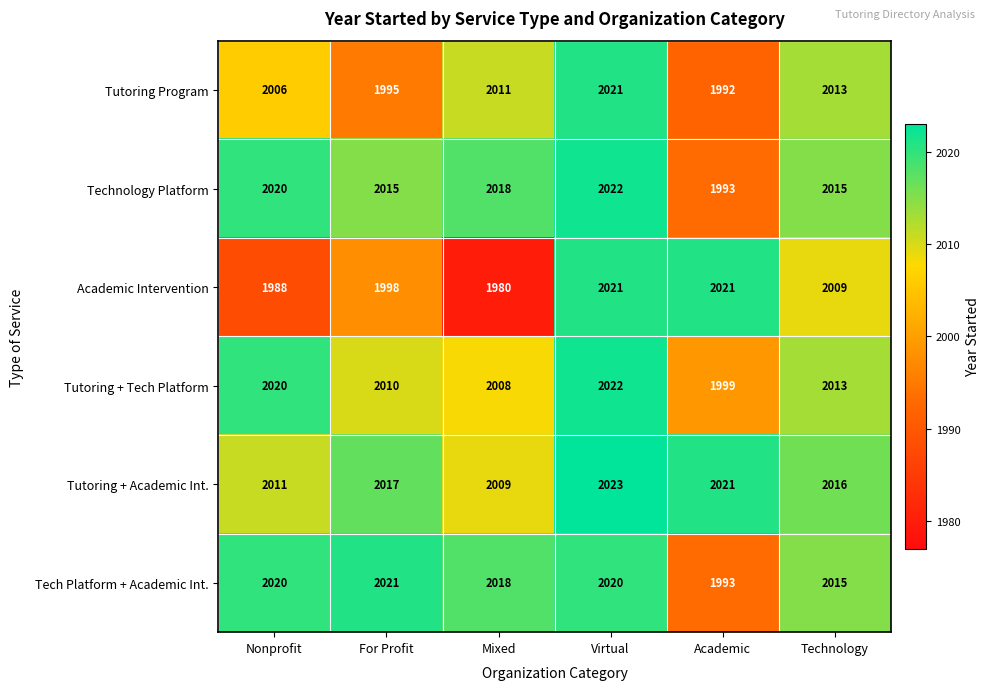

What is the sum of all Tutoring + Tech Platform values?

12072